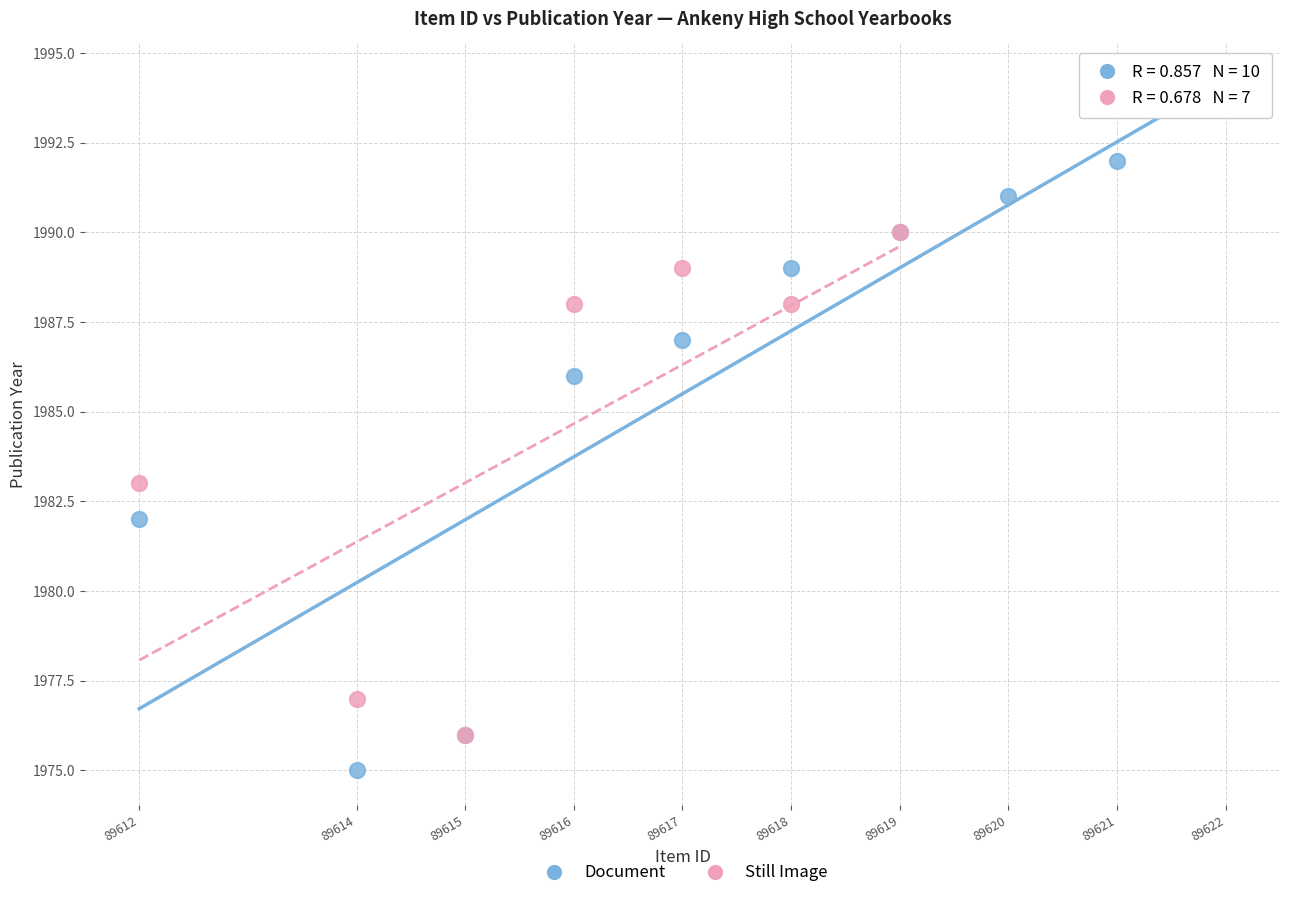

Which series contains the lowest Y value?

Document